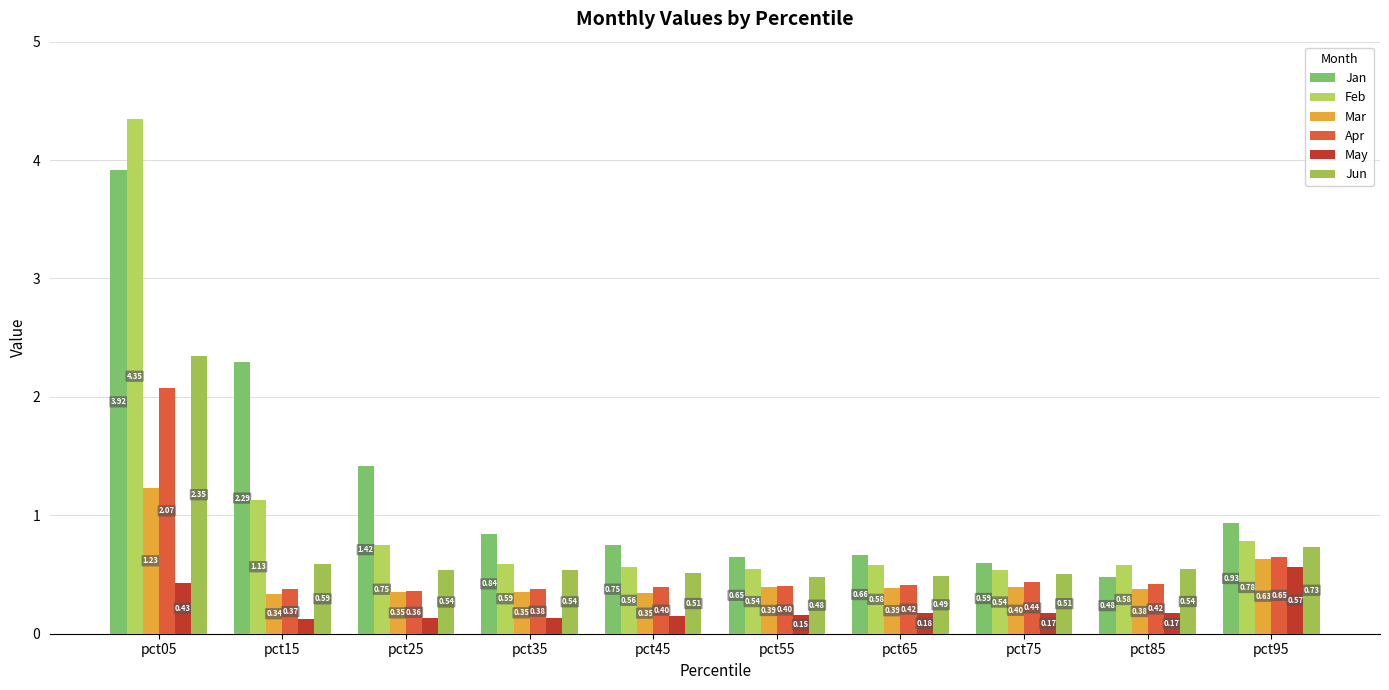

What is the difference between the May values at pct95 and pct85?

0.4